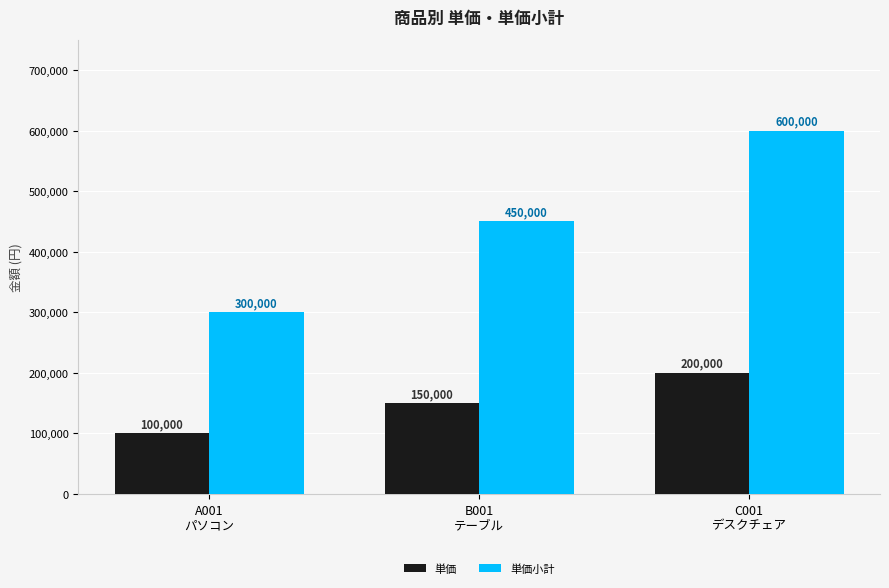

What is the value of the 単価小計 bar at the 1st from the left?

300000